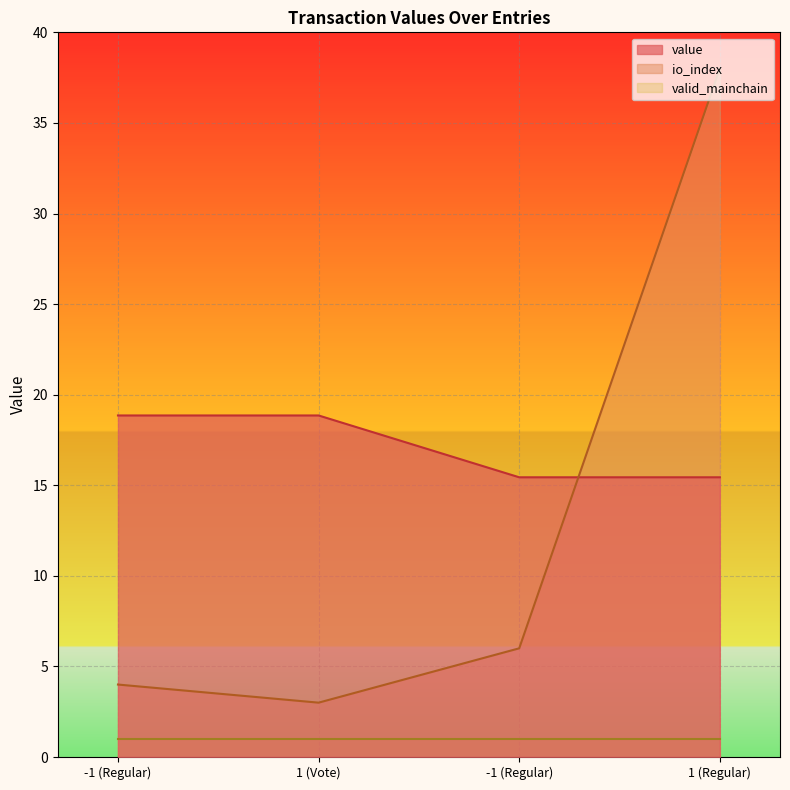

Does the chart display data point markers on the line(s)?

No